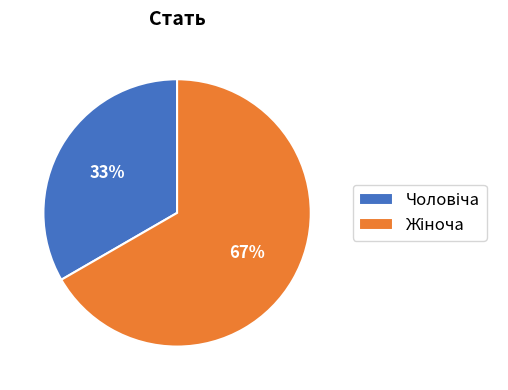

To the nearest percent, what is the average slice percentage?

50%